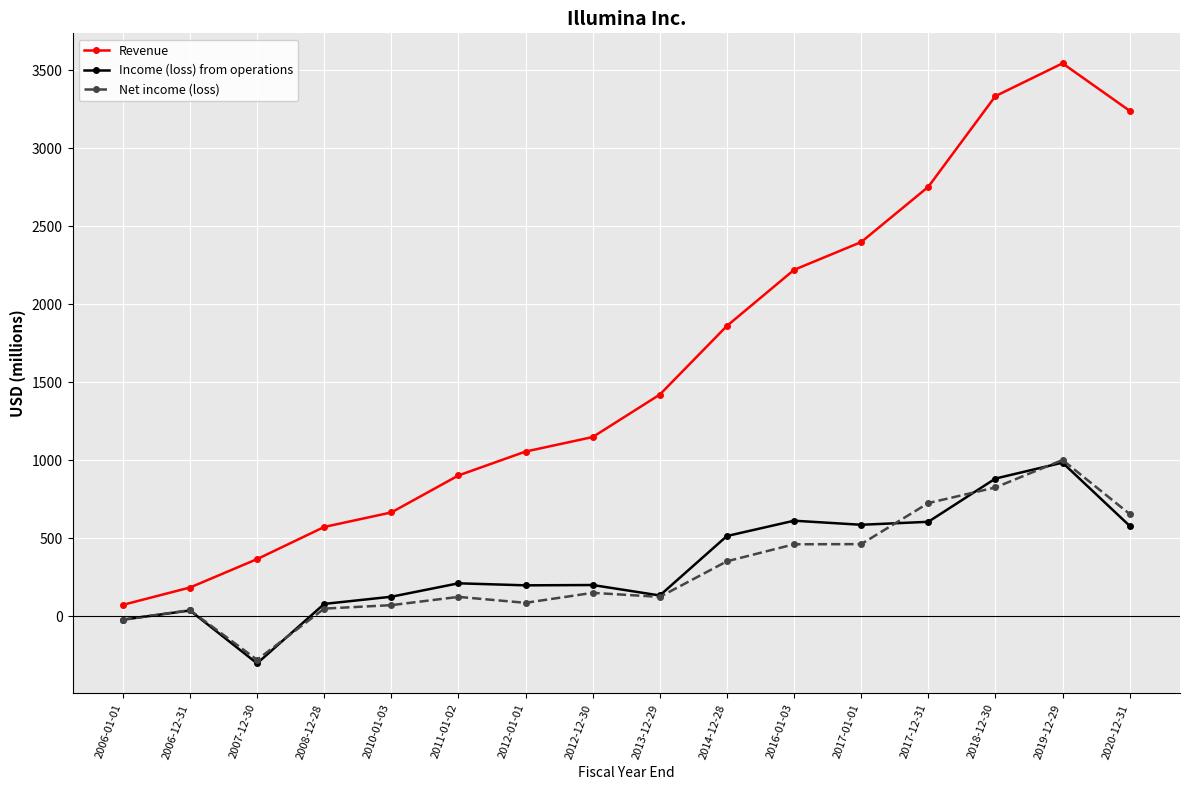

How many series are shown in this chart?

3